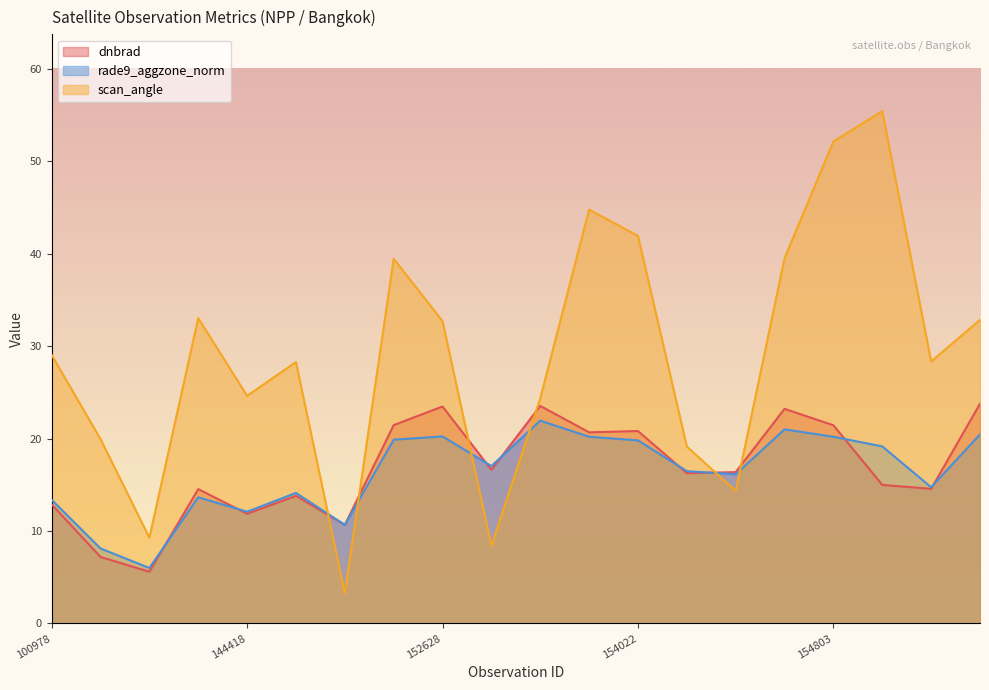

Does the chart have visible grid lines?

No